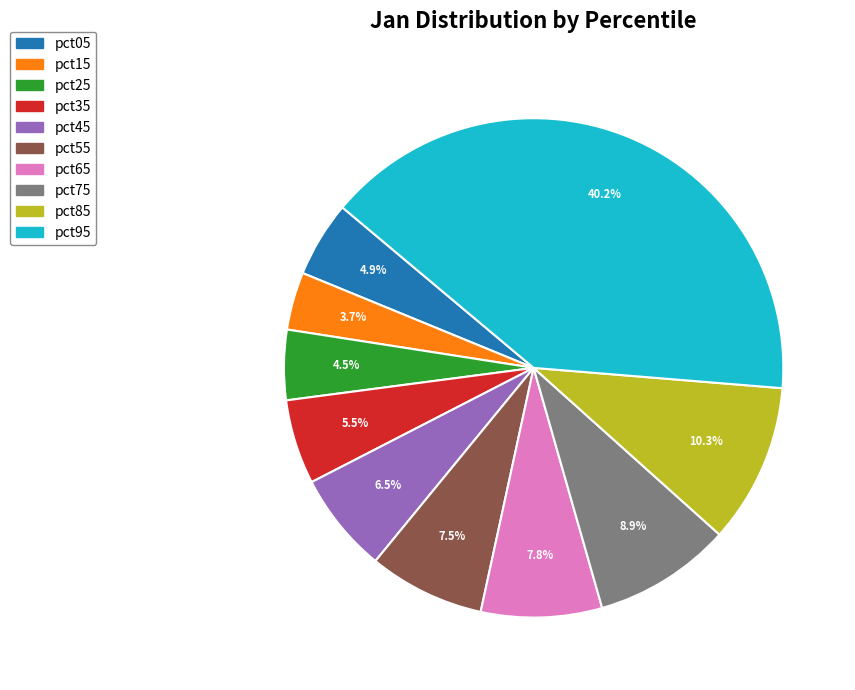

How many segments does this pie chart have?

10